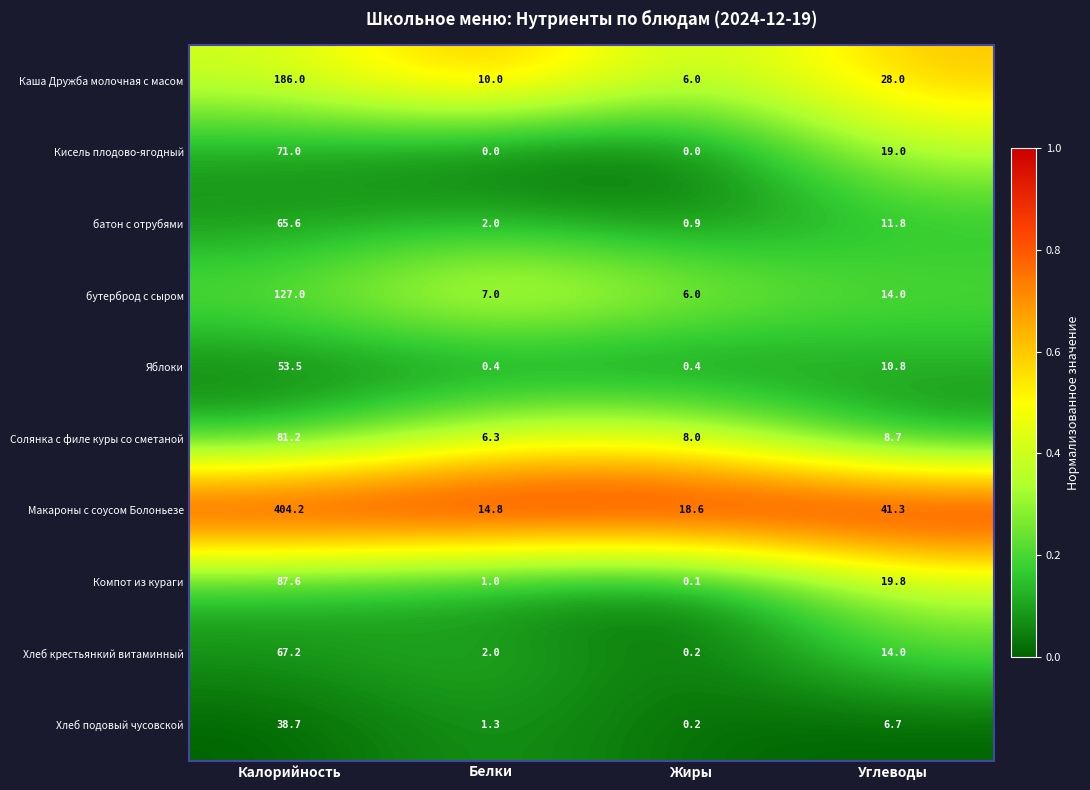

How many series are shown in this chart?

10